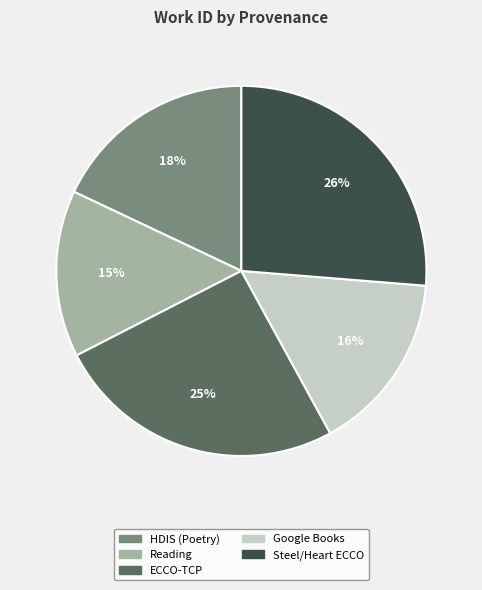

Is there any slice that represents more than half of the pie?

No